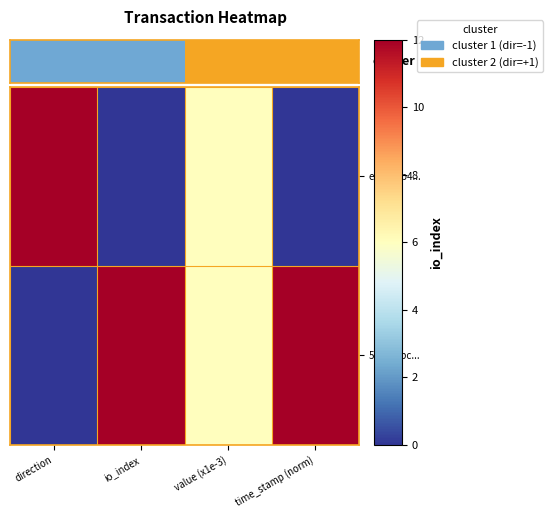

What is the total value across all series at time_stamp (norm)?

12